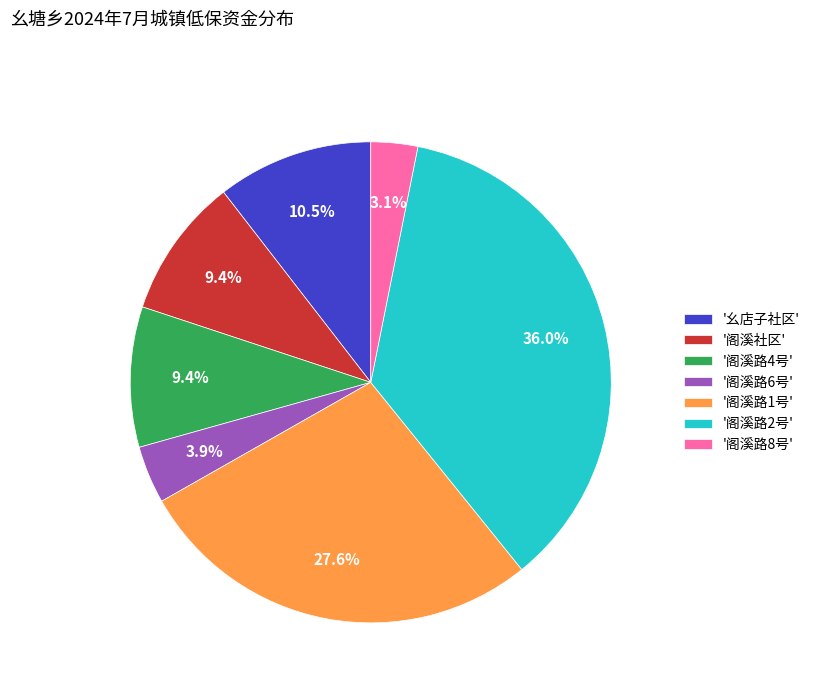

Is the sum of '阁溪路8号' and '阁溪路4号' greater than half?

No